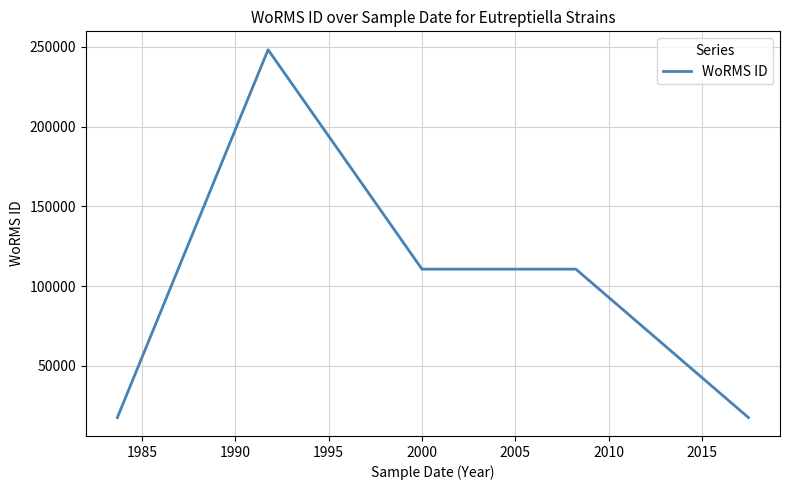

True or false: the data has more than 0 interior local peaks.

True